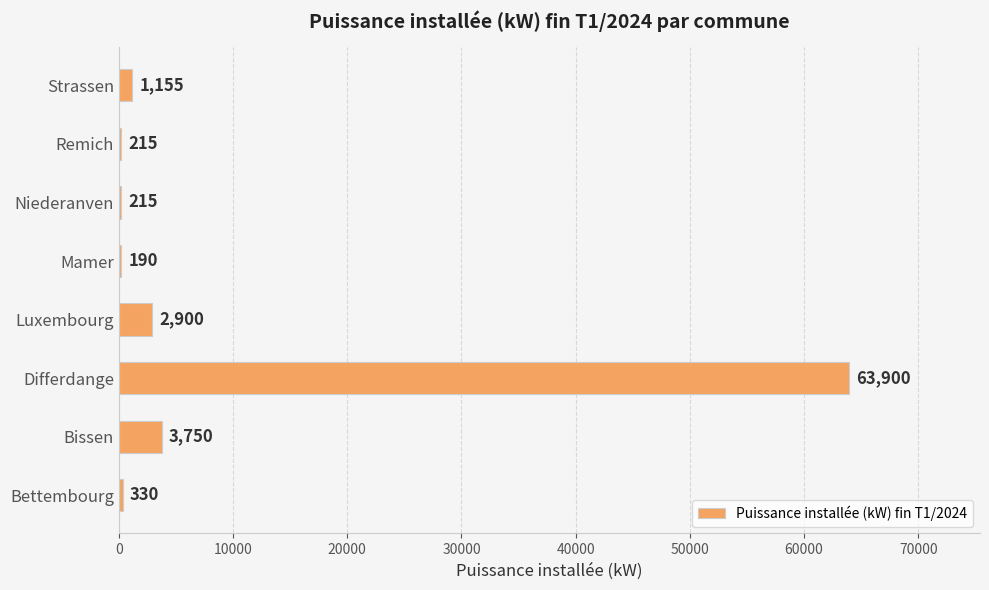

What is the maximum value shown in the chart?

63900